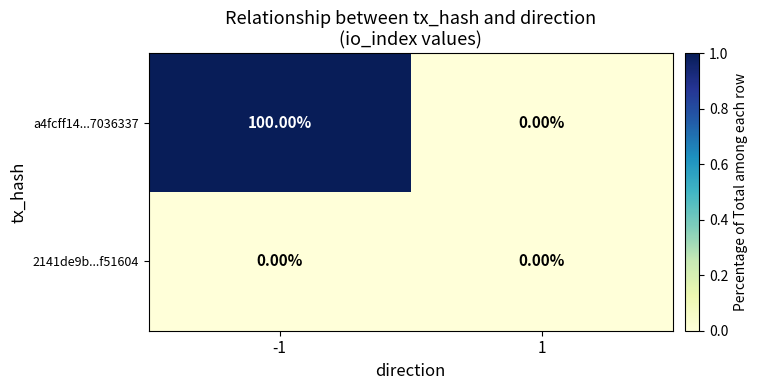

What is the maximum value shown in the chart?

100